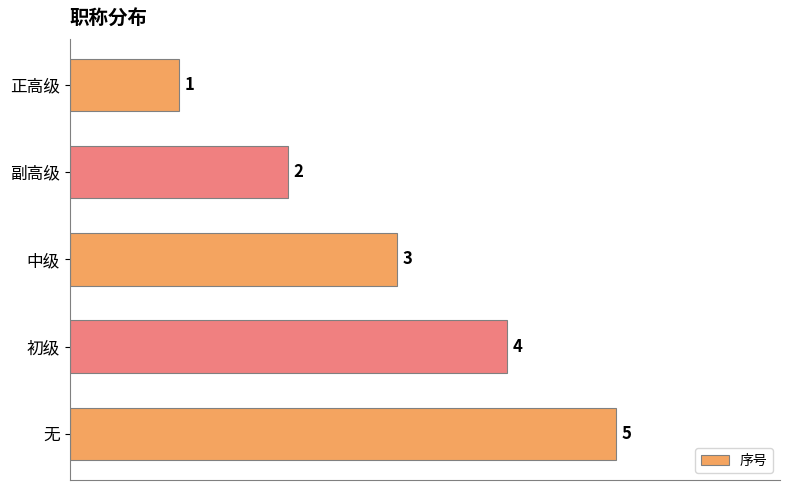

What is the maximum value shown in the chart?

5